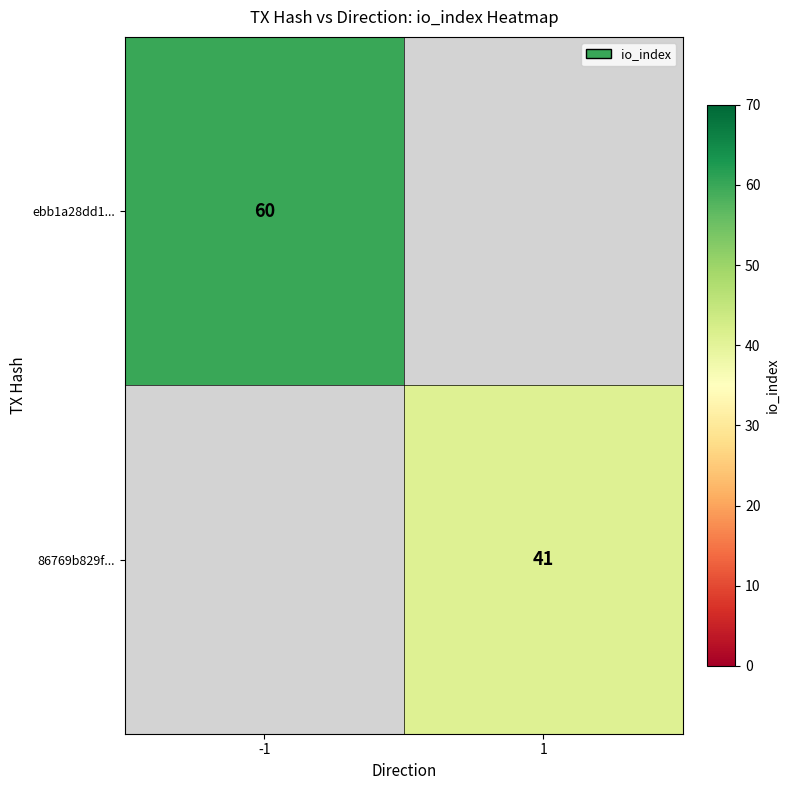

True or false: 86769b829f... has a value of 24 at 1.

False